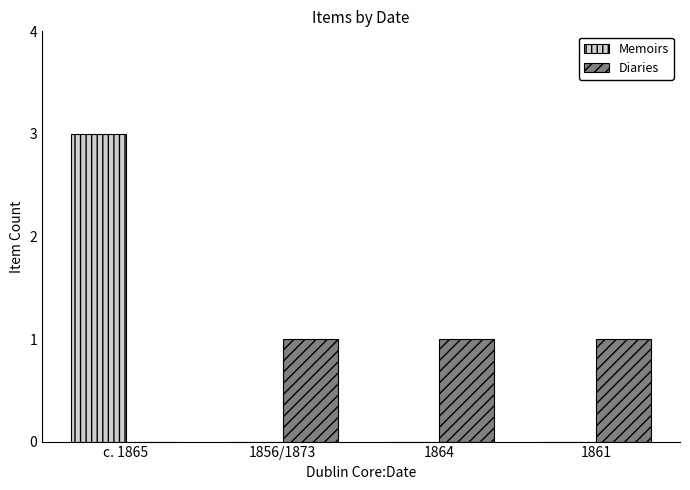

Reading left to right, list all the values displayed in this chart.

Memoirs: 3	0	0	0
Diaries: 0	1	1	1